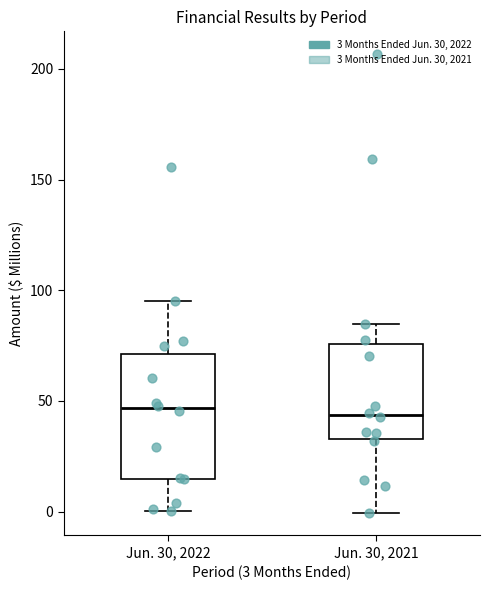

Reading left to right, transcribe this box plot: for each box, give where its median line is, the range the box spans, and where its two whiskers end, as read against the y-axis. The values are not printed on the chart, so give them approximately, as read against the axis.

Jun. 30, 2022: median 45, box 15 to 70, whiskers 0 to 95
Jun. 30, 2021: median 45, box 35 to 75, whiskers 0 to 85